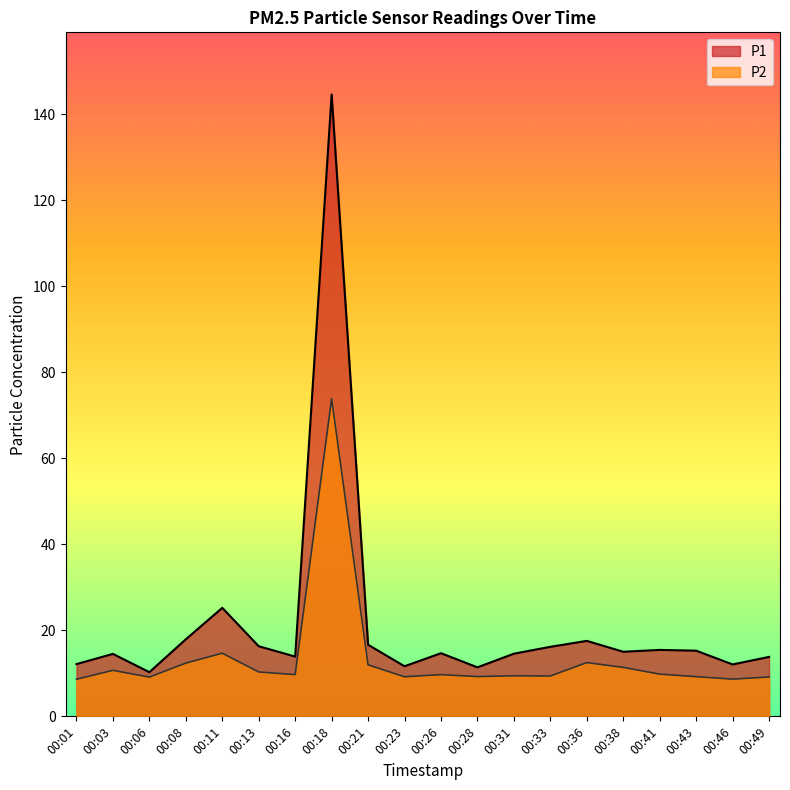

True or false: P2 and P1 intersect in this chart.

False